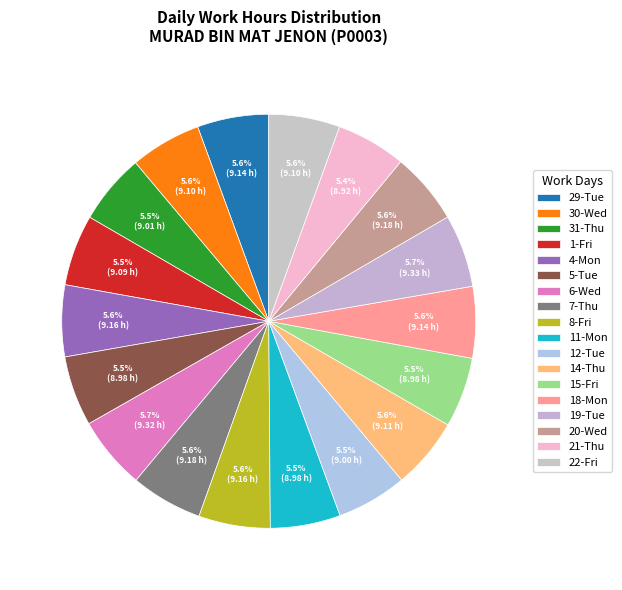

Rank the categories by value from highest to lowest.

19-Tue, 6-Wed, 7-Thu, 20-Wed, 4-Mon, 8-Fri, 29-Tue, 18-Mon, 14-Thu, 30-Wed, 22-Fri, 1-Fri, 31-Thu, 12-Tue, 5-Tue, 11-Mon, 15-Fri, 21-Thu